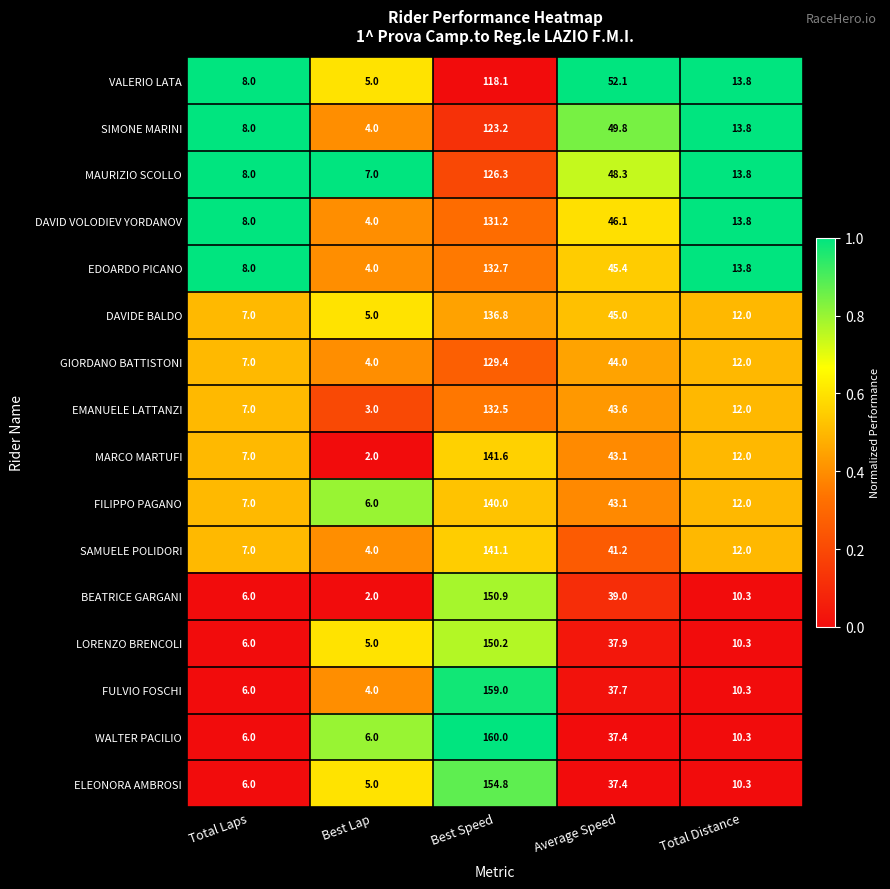

What is the sum of the VALERIO LATA values at Best Lap and Total Laps?

13.0